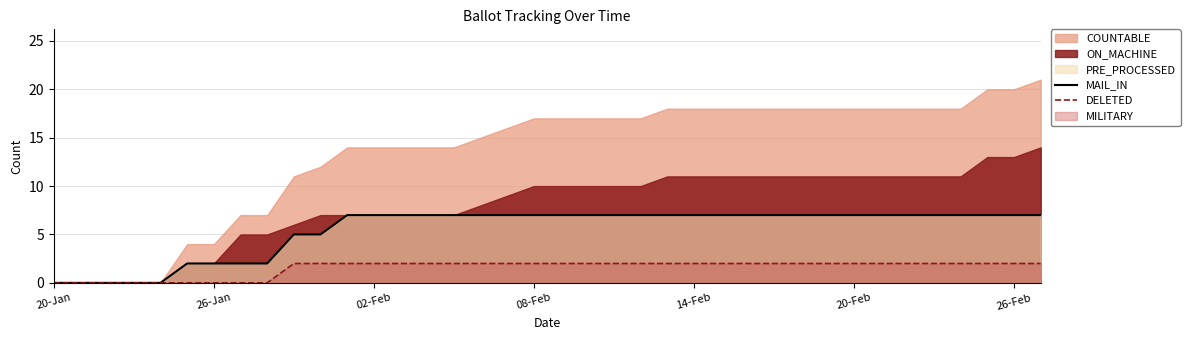

Which series has the largest total across all categories?

MAIL_IN